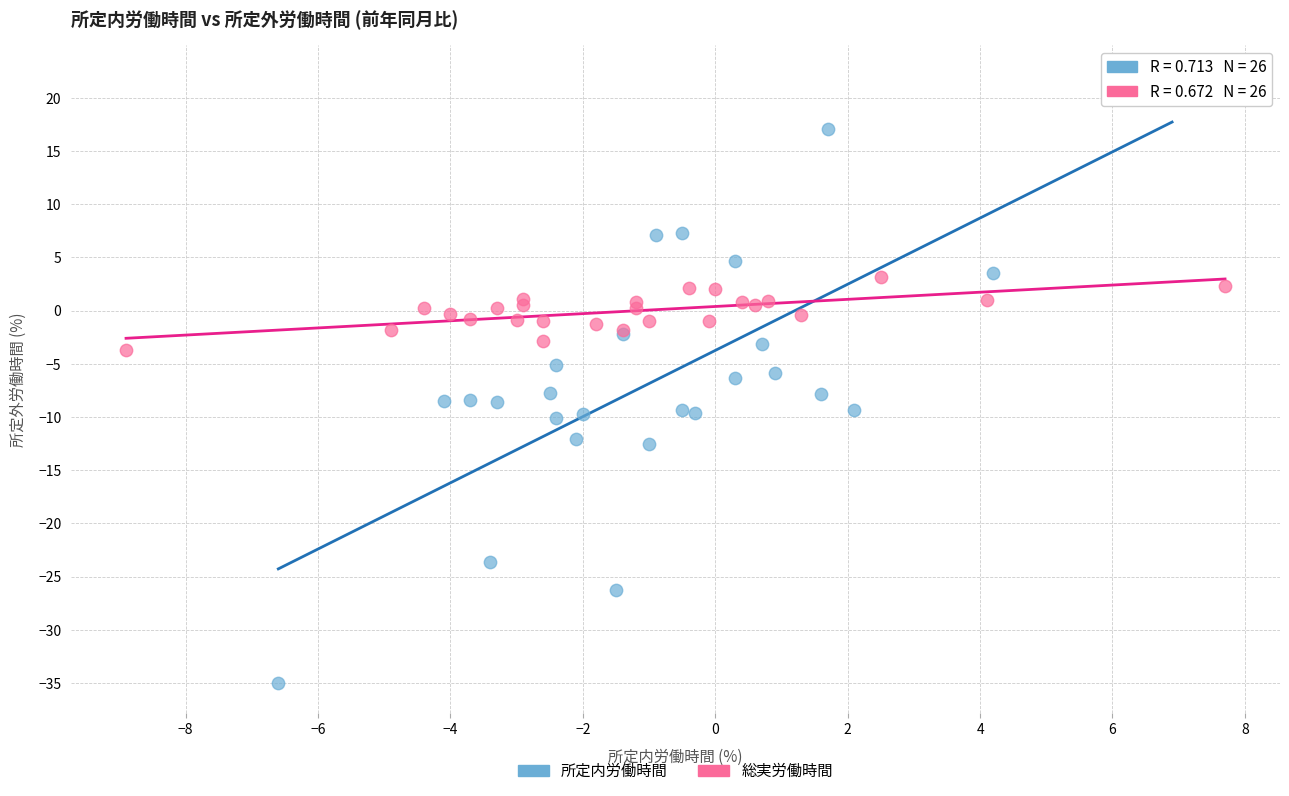

What are all the series names shown in the legend?

所定内労働時間, 総実労働時間